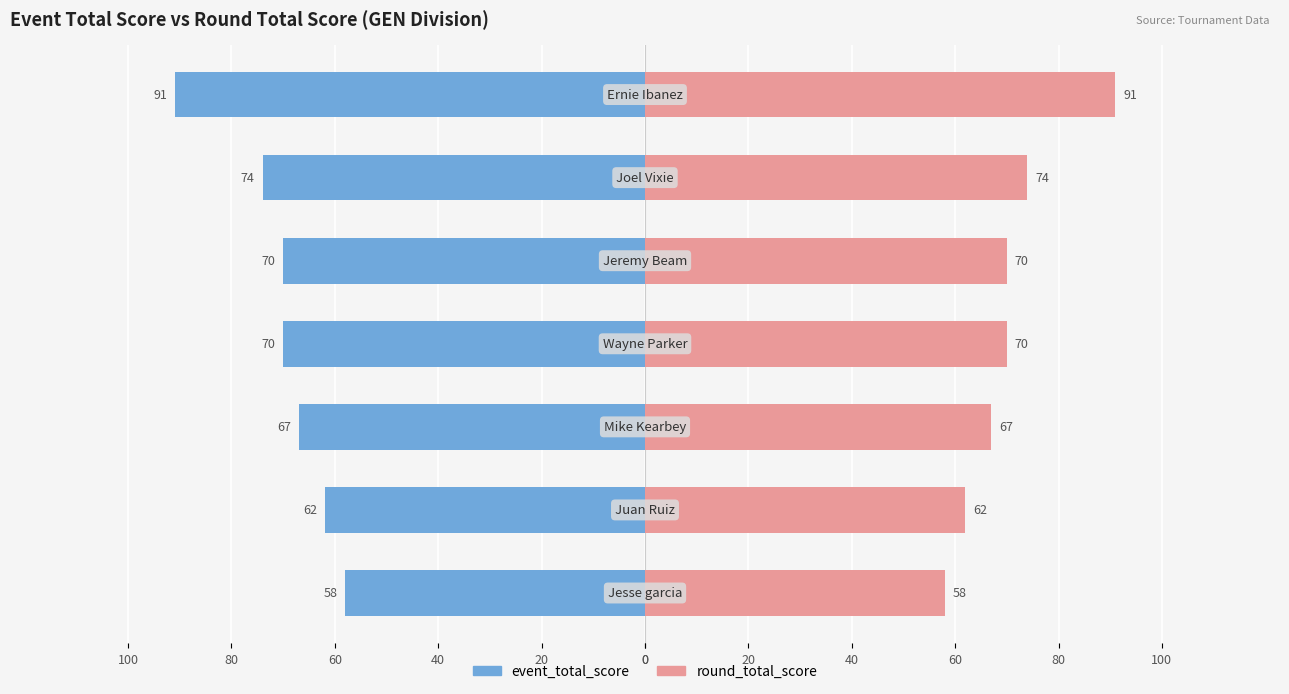

Is the value of event_total_score at 20 greater than the value of round_total_score at 0?

No